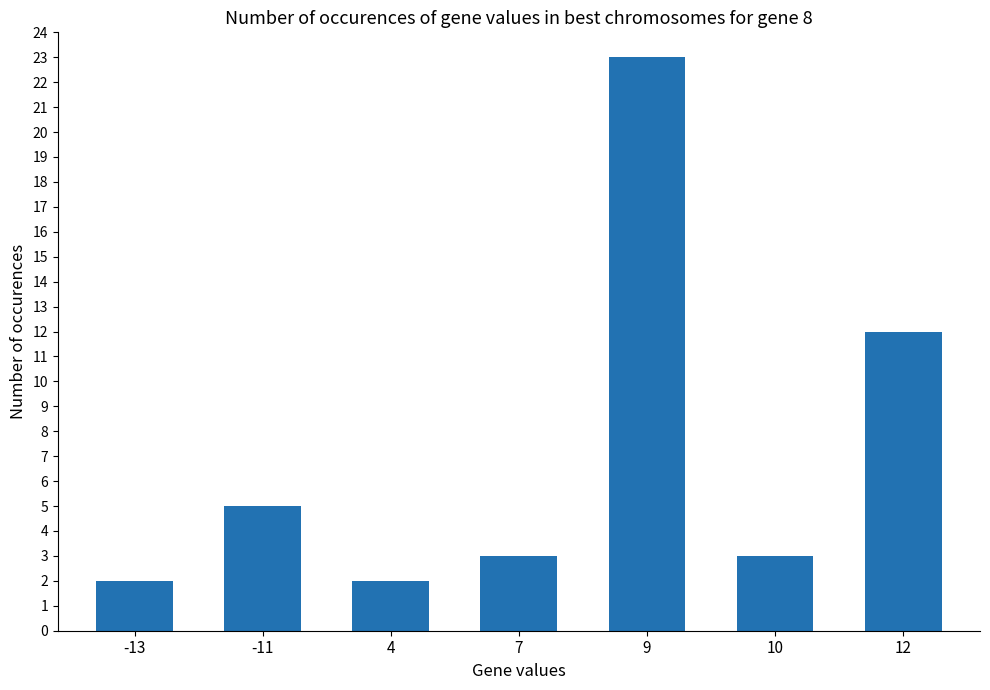

What is the value of the 1st bar from the left?

2